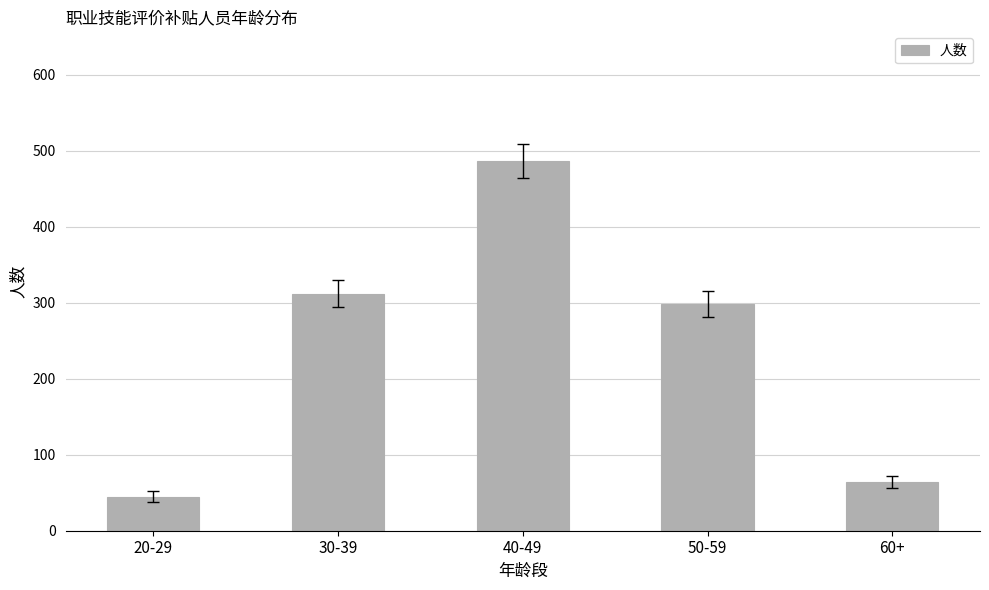

How many series are shown in this chart?

1